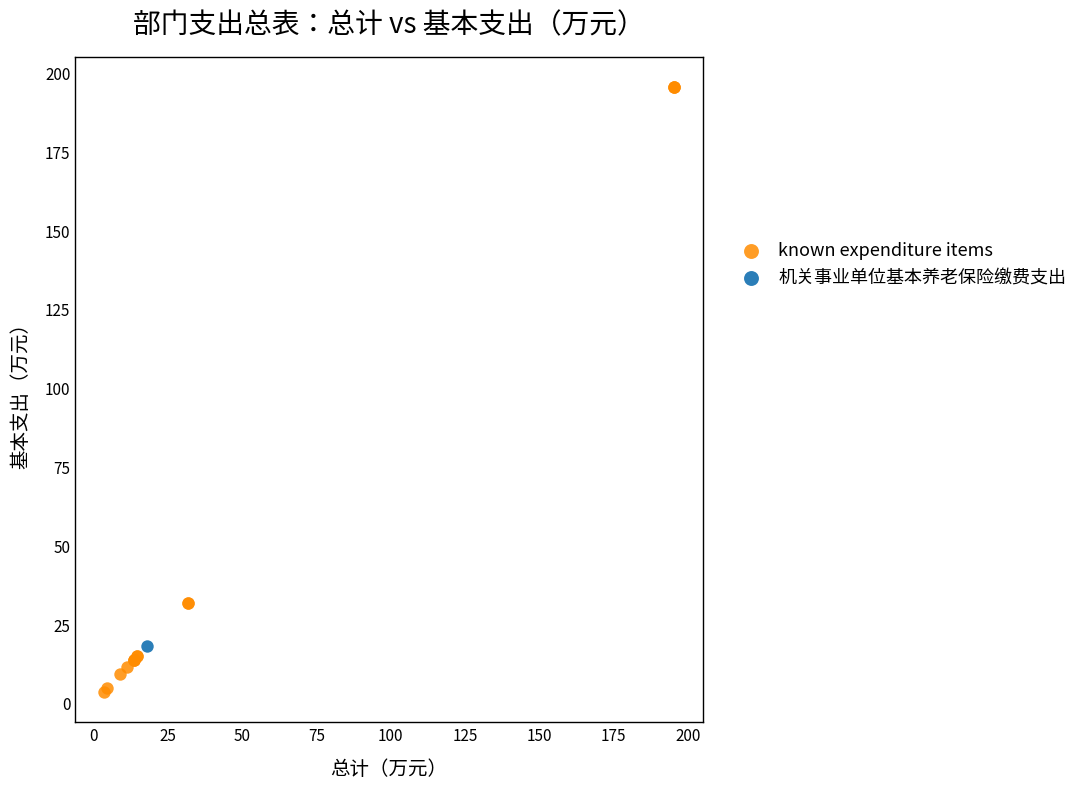

What are all the series names shown in the legend?

known expenditure items, 机关事业单位基本养老保险缴费支出